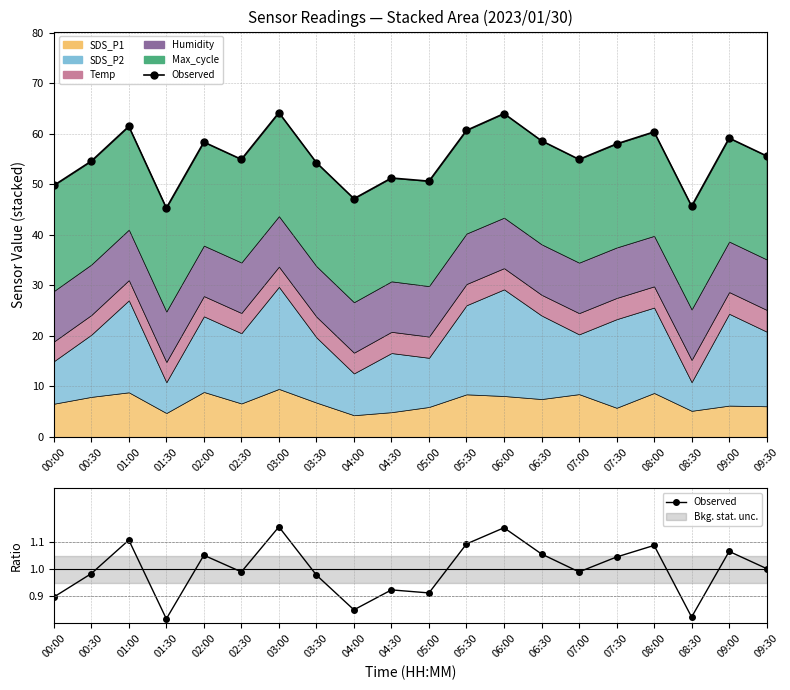

Read the value at 07:30.

1.0